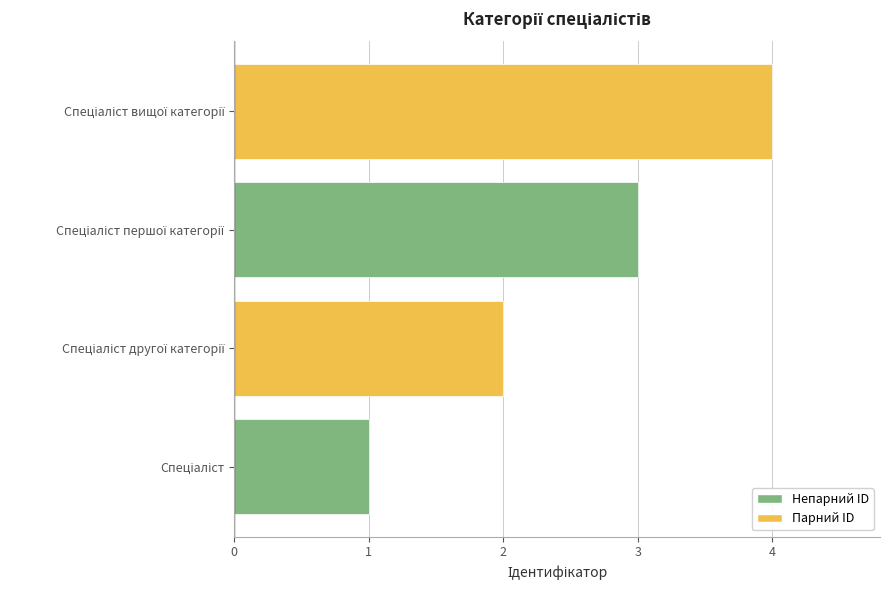

What is the difference between the maximum and minimum values?

3